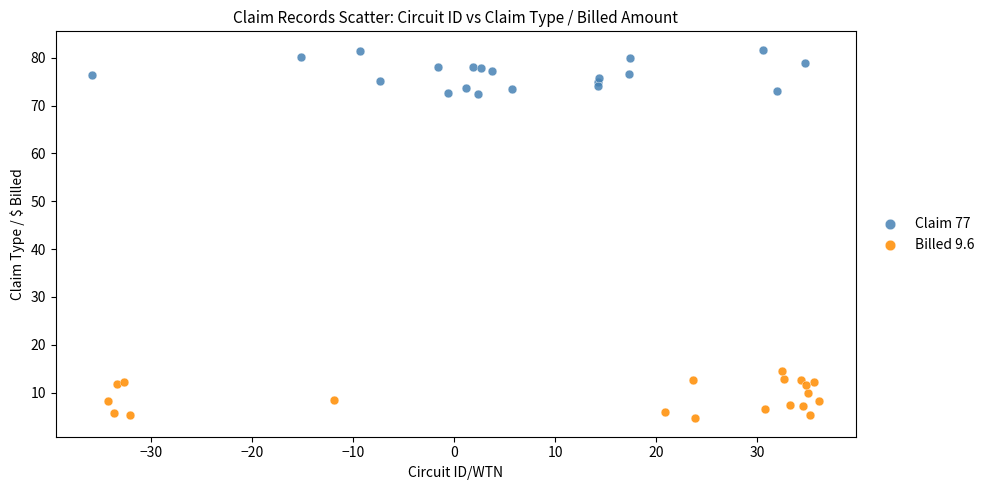

Which series contains the highest Y value?

Claim 77